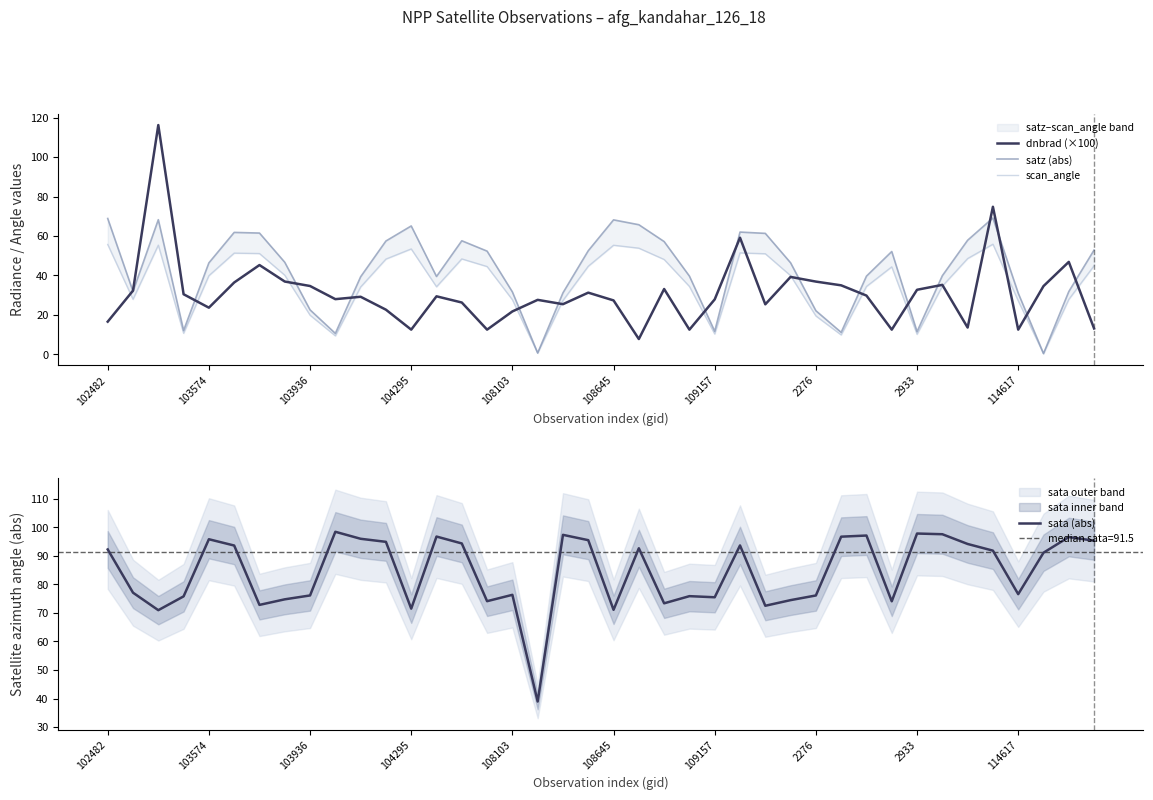

Which category has the lowest value across all series?

37